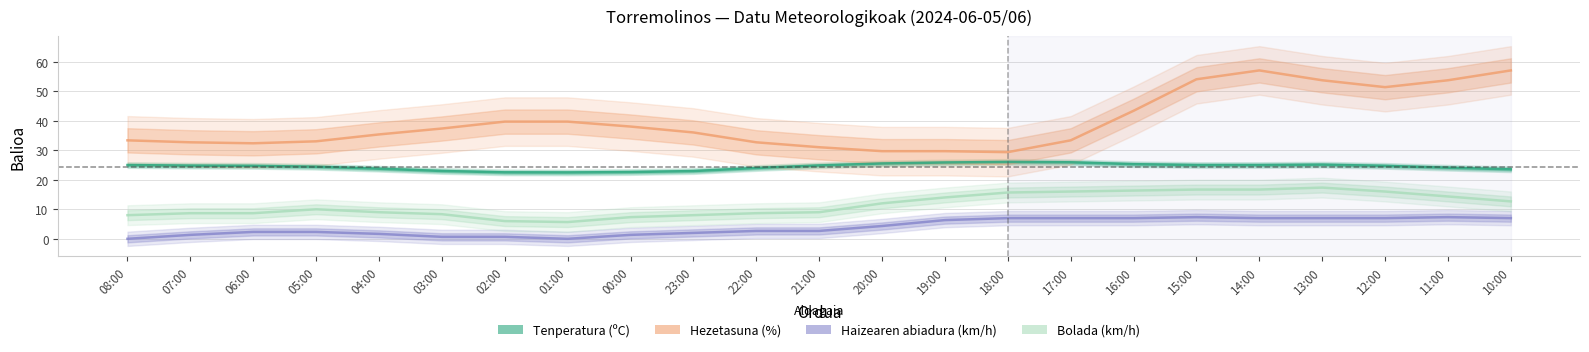

Is it true that Tenperatura (ºC) equals 25.9 at 17:00?

True